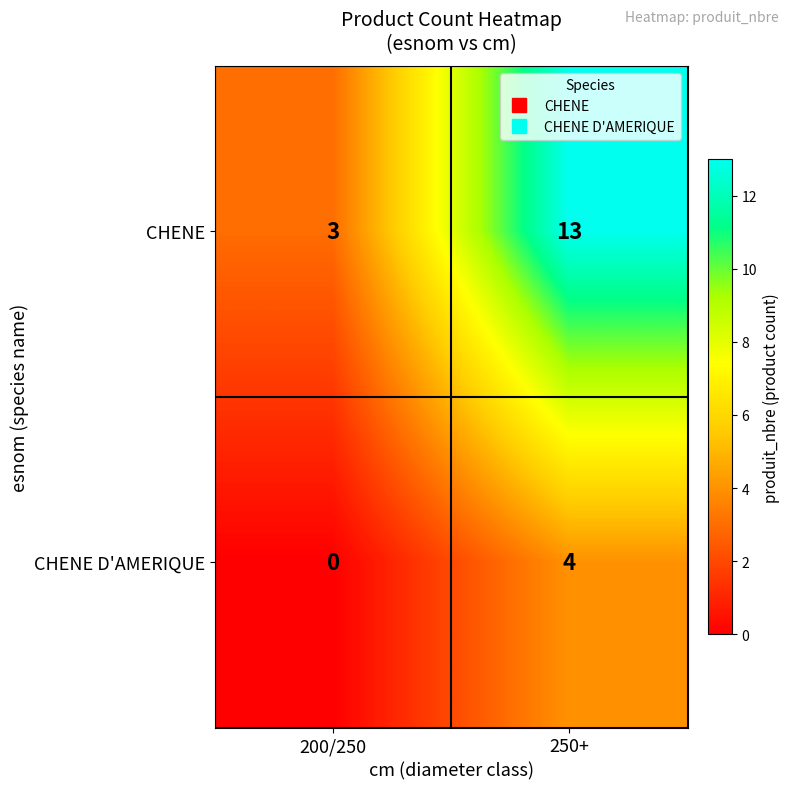

At how many categories does at least one series exceed 7?

1